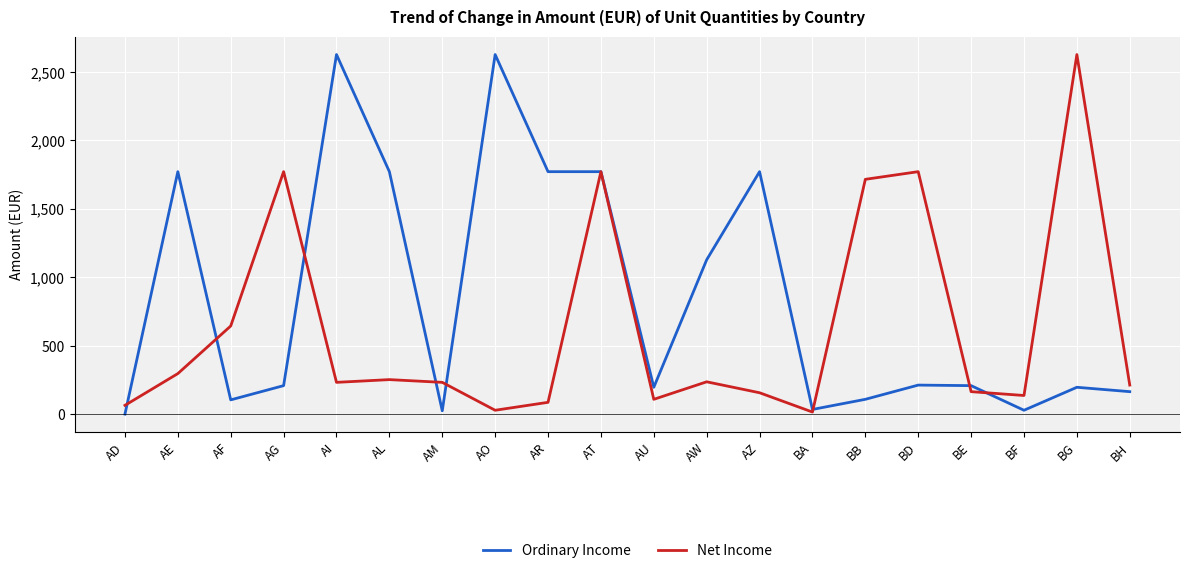

What is the difference between the maximum and minimum values in the Ordinary Income series?

2628